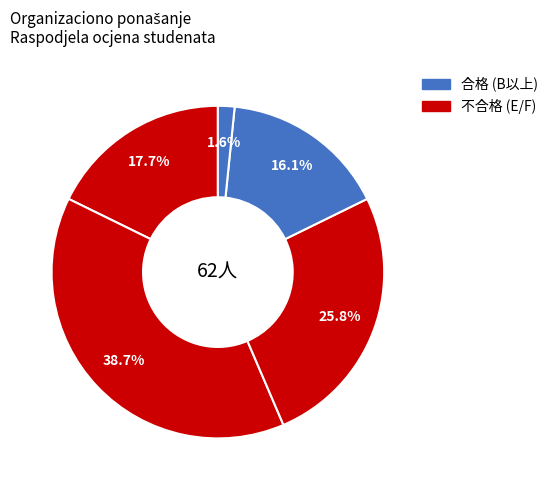

How many segments does this pie chart have?

5